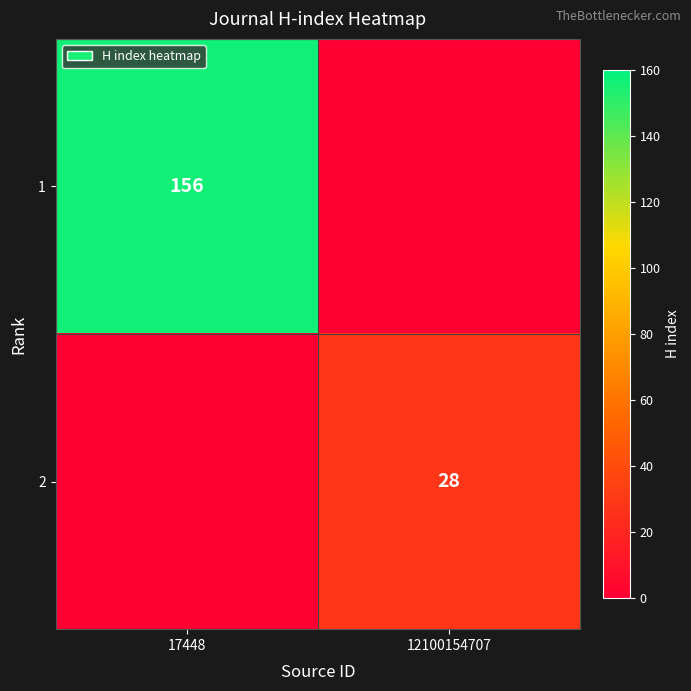

True or false: 2 has a value of 28 at 12100154707.

True